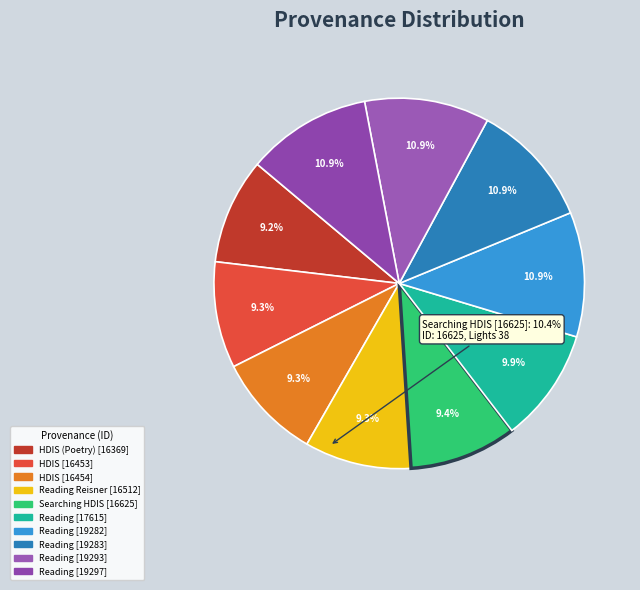

Count the number of slices in the pie.

10